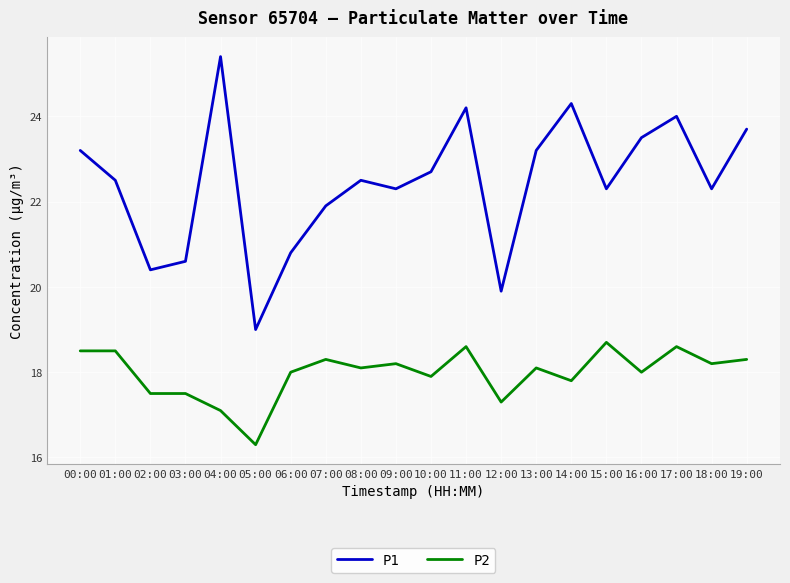

Rank the series by their maximum value, from lowest to highest.

P2, P1